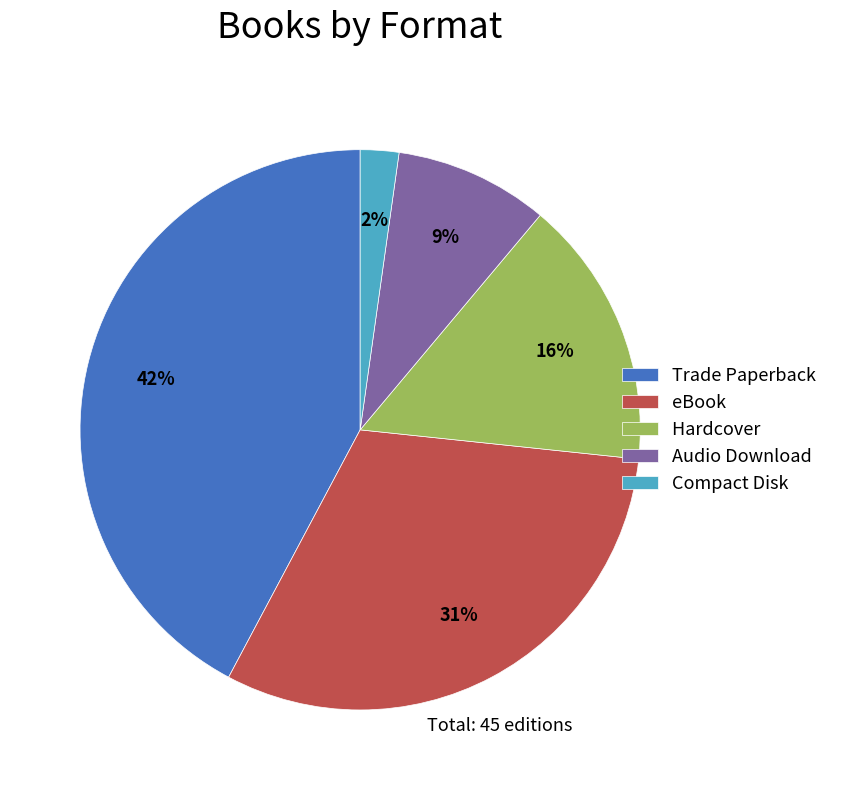

Rank the categories by value from lowest to highest.

Compact Disk, Audio Download, Hardcover, eBook, Trade Paperback